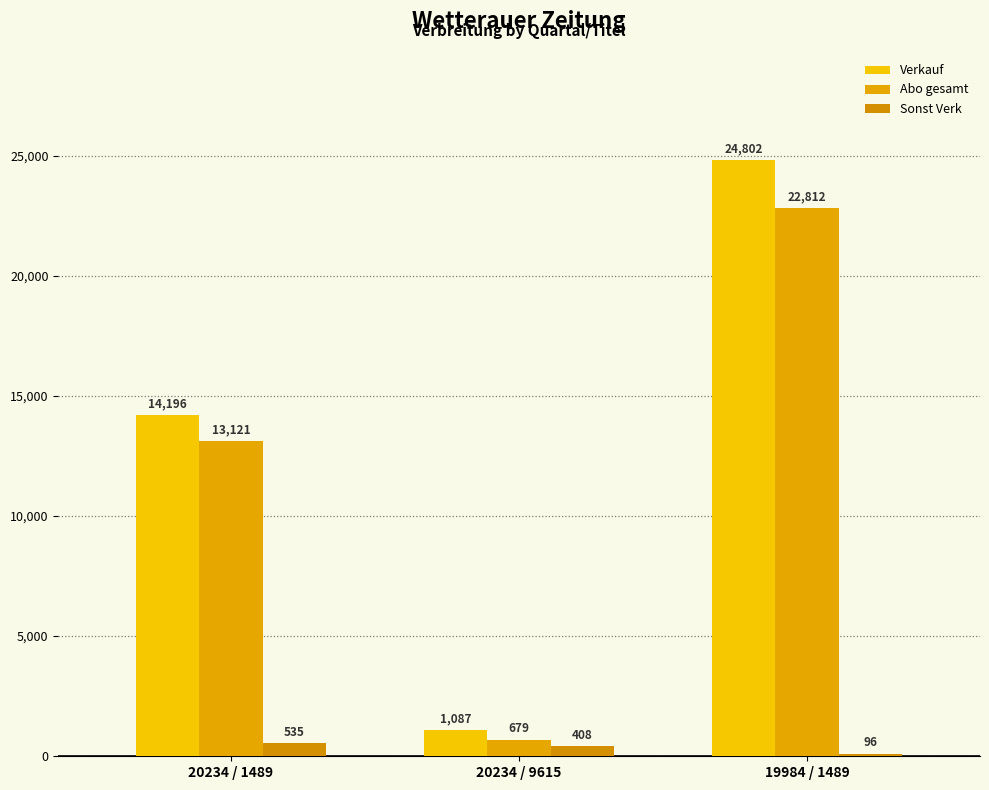

At how many categories does at least one series exceed 1887?

2